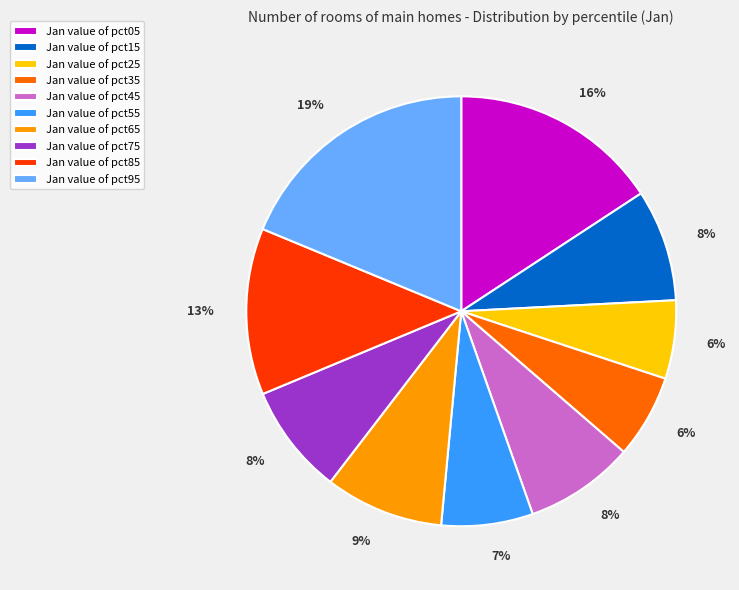

True or false: Jan value of pct05 accounts for 5% of the total.

False